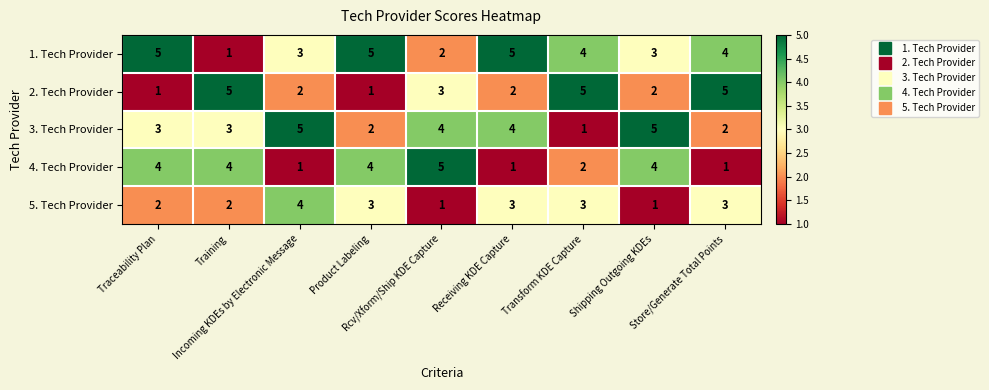

What is the maximum value for 4. Tech Provider?

5